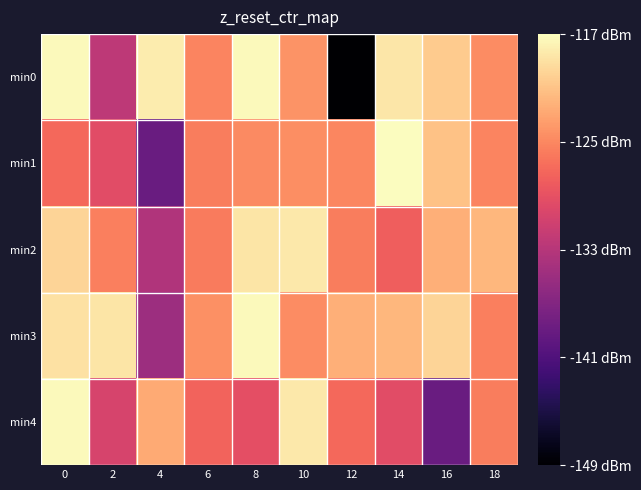

Reading left to right, transcribe all the data shown in this chart.

min0: 0=-117.5	2=-132.7	4=-118.4	6=-125.4	8=-117.6	10=-124.4	12=-149.2	14=-118.7	16=-120.6	18=-124.9
min1: 0=-127.3	2=-129.6	4=-139.2	6=-125.9	8=-125.0	10=-124.8	12=-125.3	14=-117.2	16=-121.2	18=-125.4
min2: 0=-120.0	2=-125.7	4=-133.6	6=-126.1	8=-118.9	10=-118.7	12=-125.9	14=-128.0	16=-122.6	18=-122.0
min3: 0=-119.1	2=-118.9	4=-135.1	6=-124.7	8=-117.5	10=-124.9	12=-122.6	14=-122.0	16=-120.0	18=-125.7
min4: 0=-117.5	2=-130.6	4=-122.9	6=-127.6	8=-129.4	10=-118.7	12=-127.3	14=-129.6	16=-139.2	18=-125.9